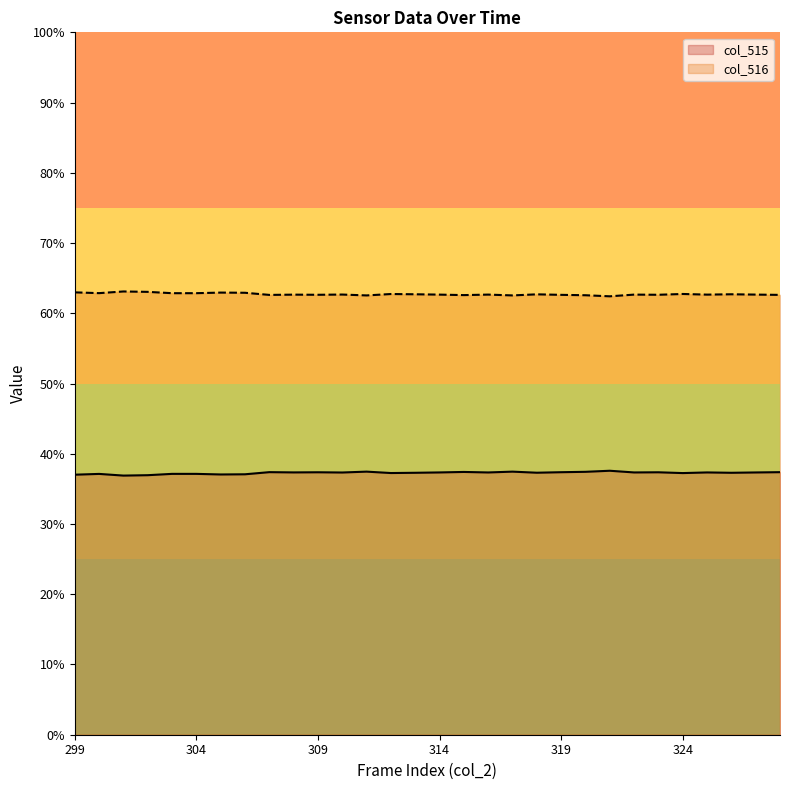

What is the average value?

37.3